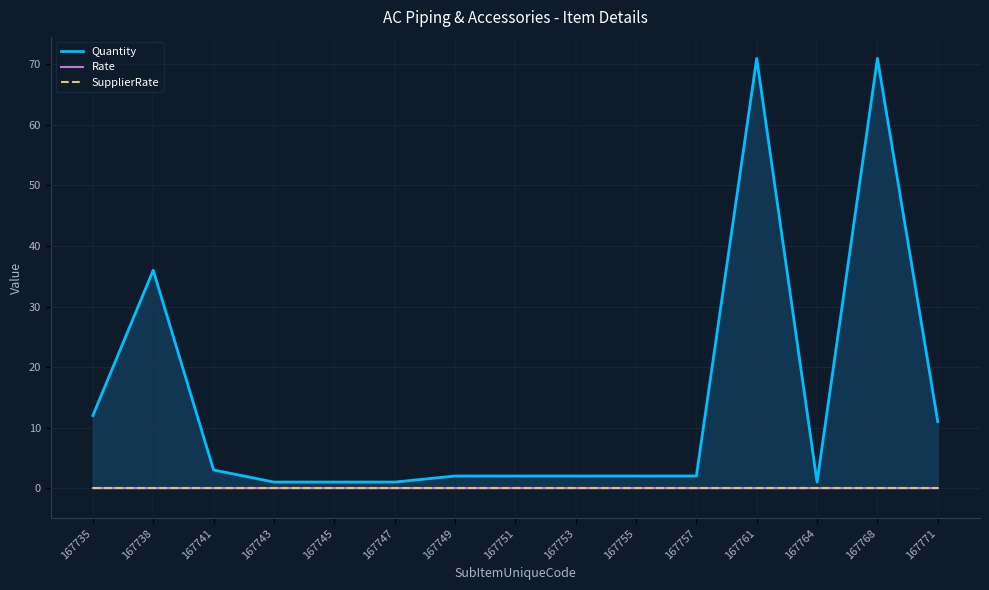

At how many categories does at least one series exceed 9?

5